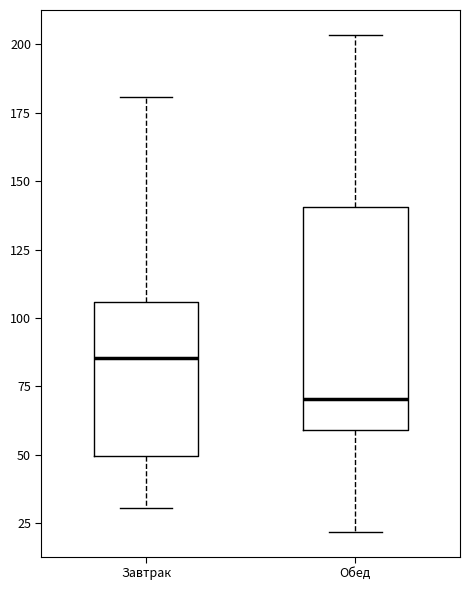

Where is the lower edge of the box for Обед on the y-axis? The values are not printed on the chart, so give them approximately, as read against the axis.

60